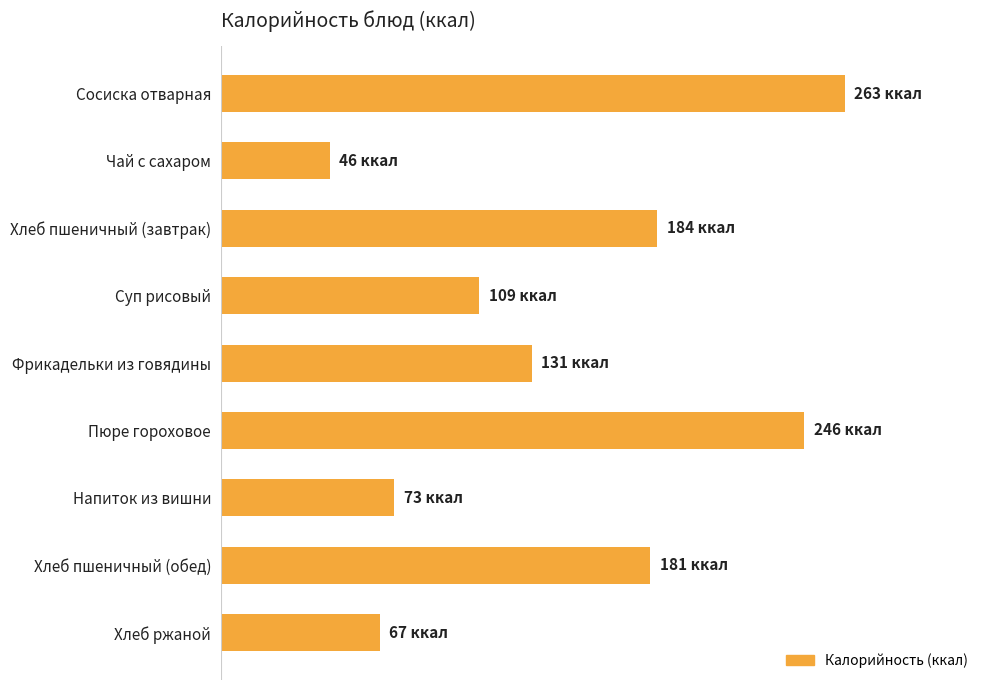

Are the bars horizontal?

Yes